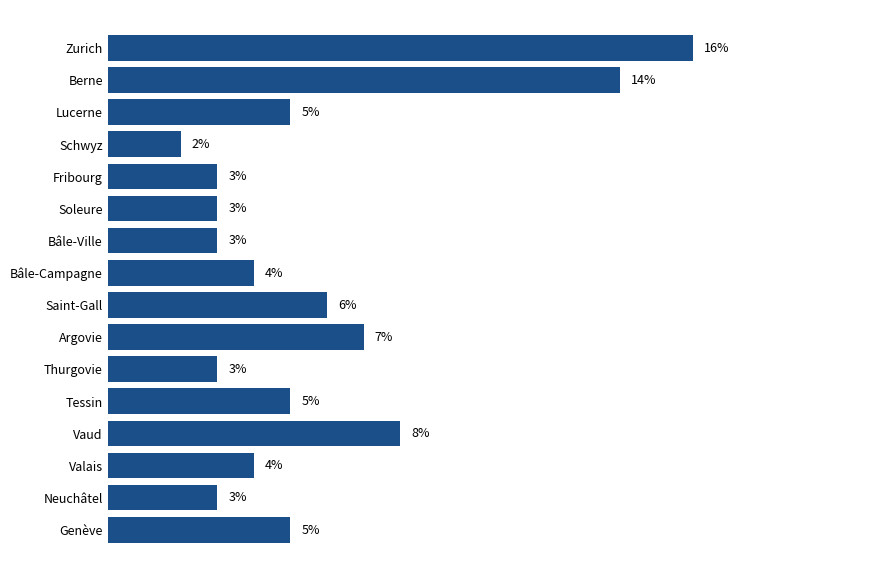

Which label corresponds to the smallest value in the chart?

Schwyz